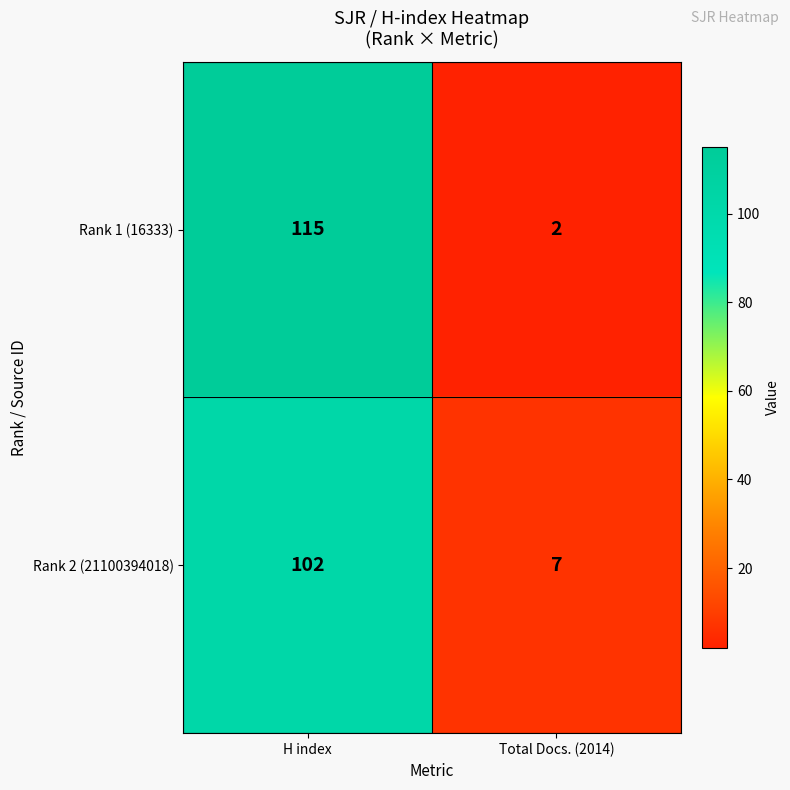

List the series in order of their overall mean, lowest first.

Rank 2 (21100394018), Rank 1 (16333)